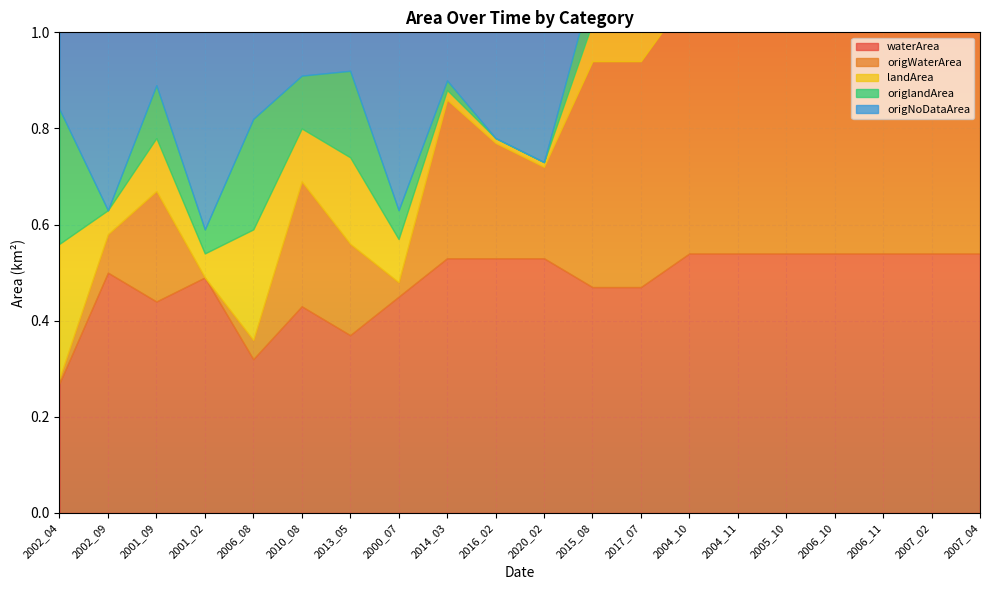

At 2006_10, list the series in order from largest to smallest.

waterArea, origWaterArea, landArea, origlandArea, origNoDataArea